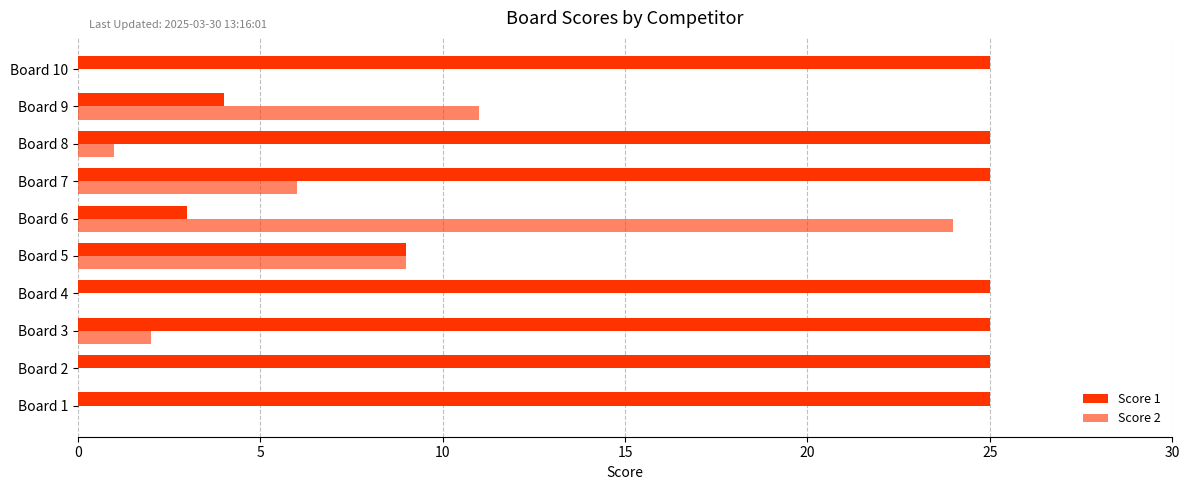

At how many categories does at least one series exceed 8?

10